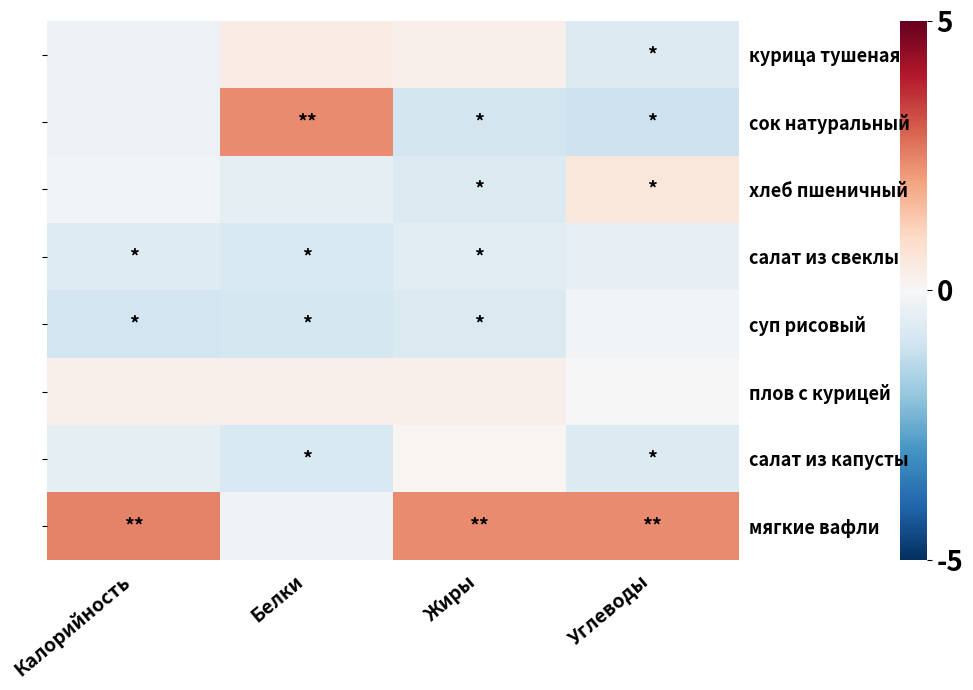

True or false: салат из капусты has a value of -0.7 at Белки.

True